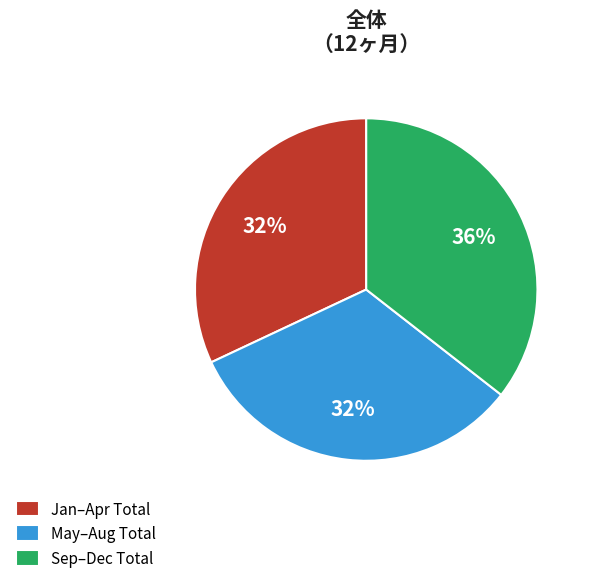

To the nearest percent, what is the difference between the largest and smallest slice percentages?

4%